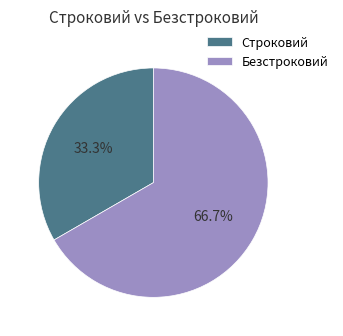

Which slice represents more than half of the pie?

Безстроковий